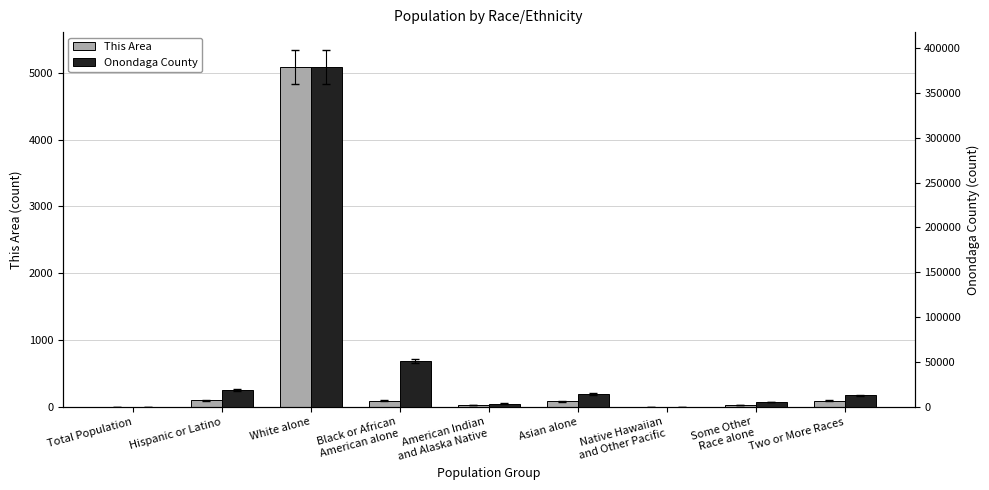

What is the label of the 2nd bar from the right?

Some Other
Race alone